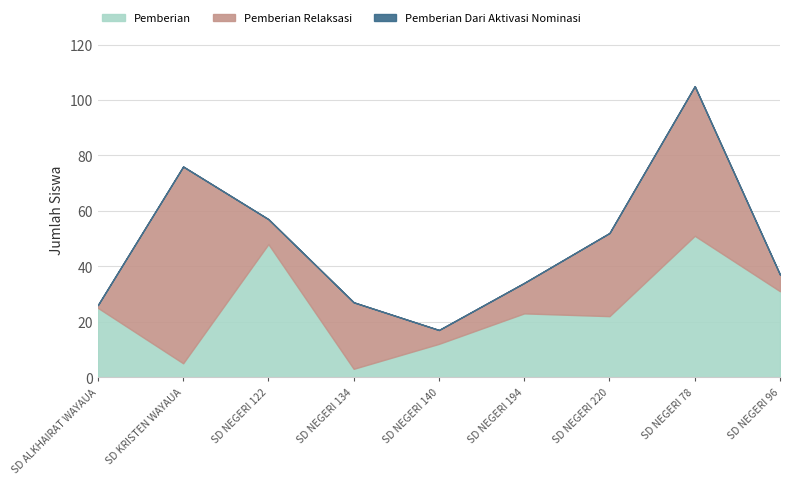

How many series are shown in this chart?

3